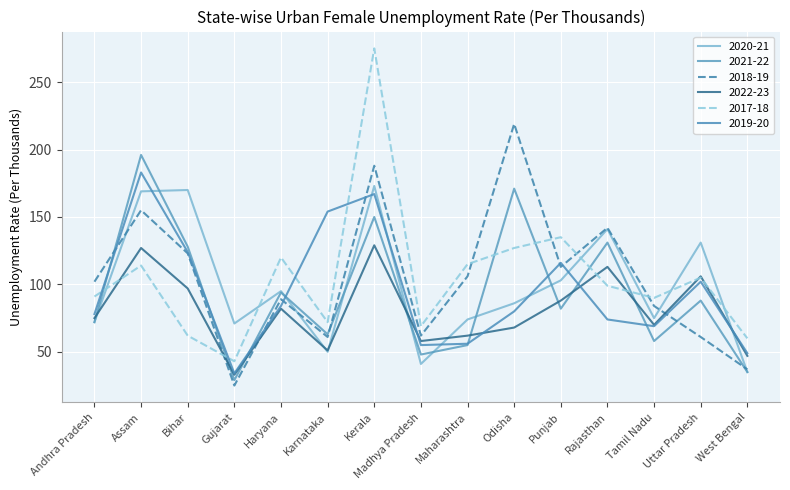

Is the value of 2021-22 at Rajasthan greater than the value of 2017-18 at Maharashtra?

Yes